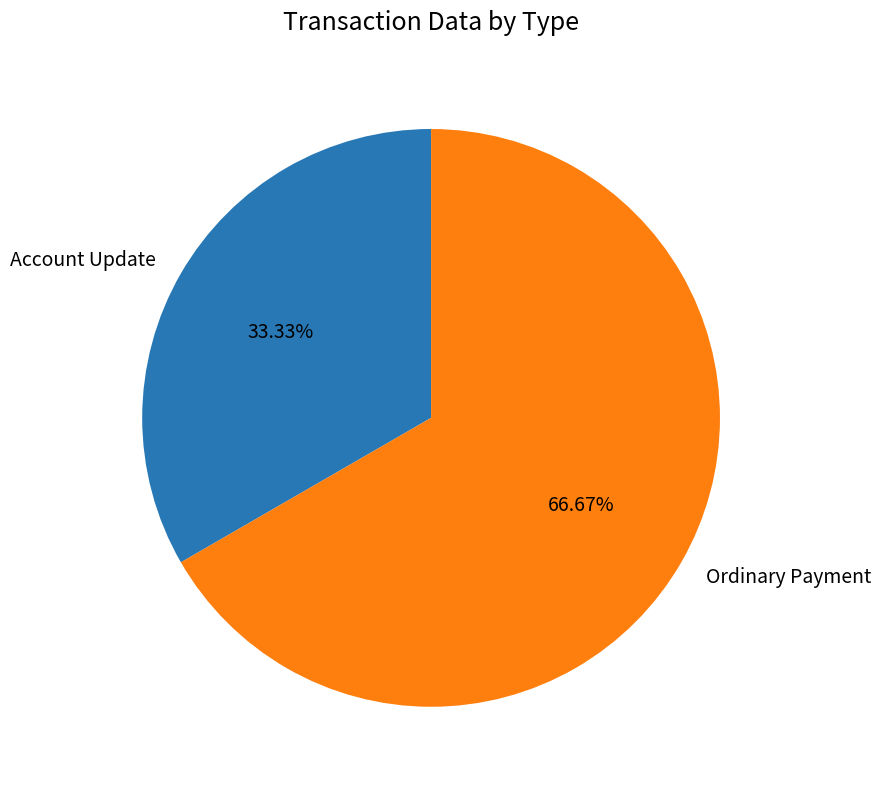

Rank the categories by value from lowest to highest.

Account Update, Ordinary Payment